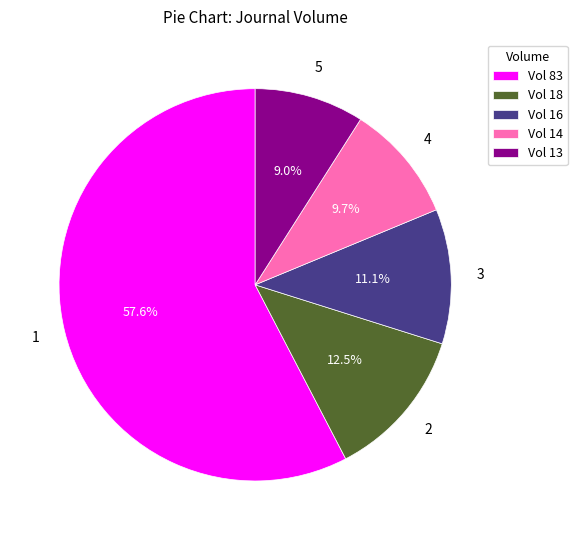

What is the majority slice?

Vol 83